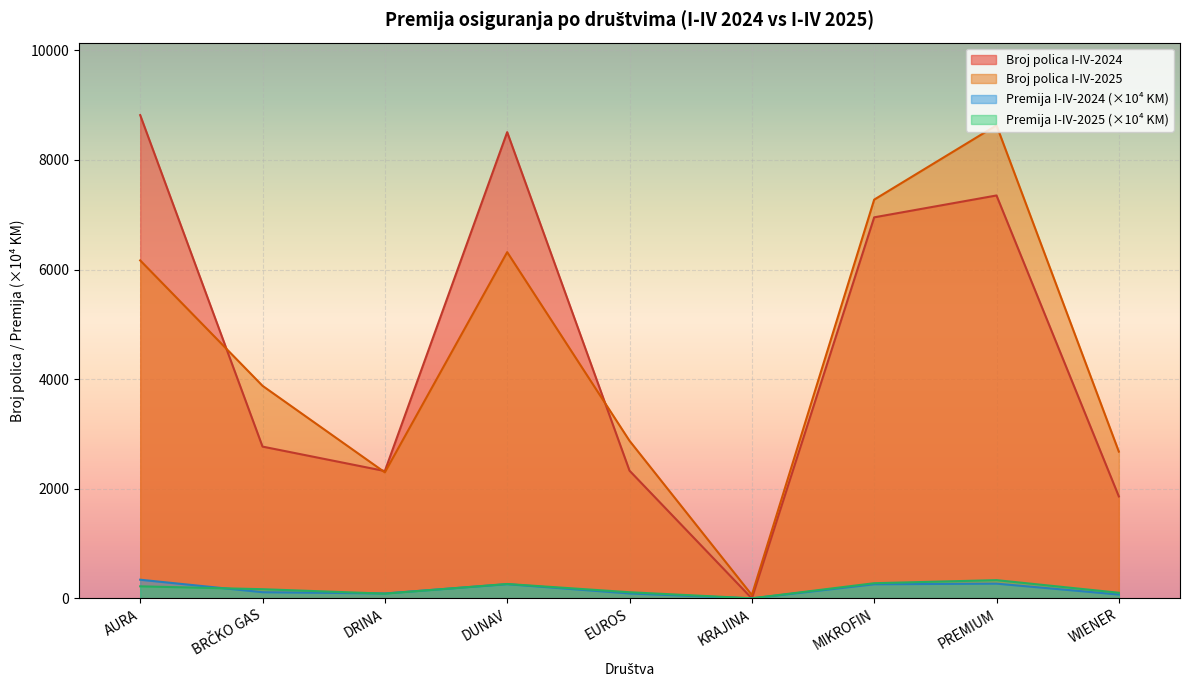

What is the value of the Broj polica I-IV-2024 point at the 8th from the left?

7352.0